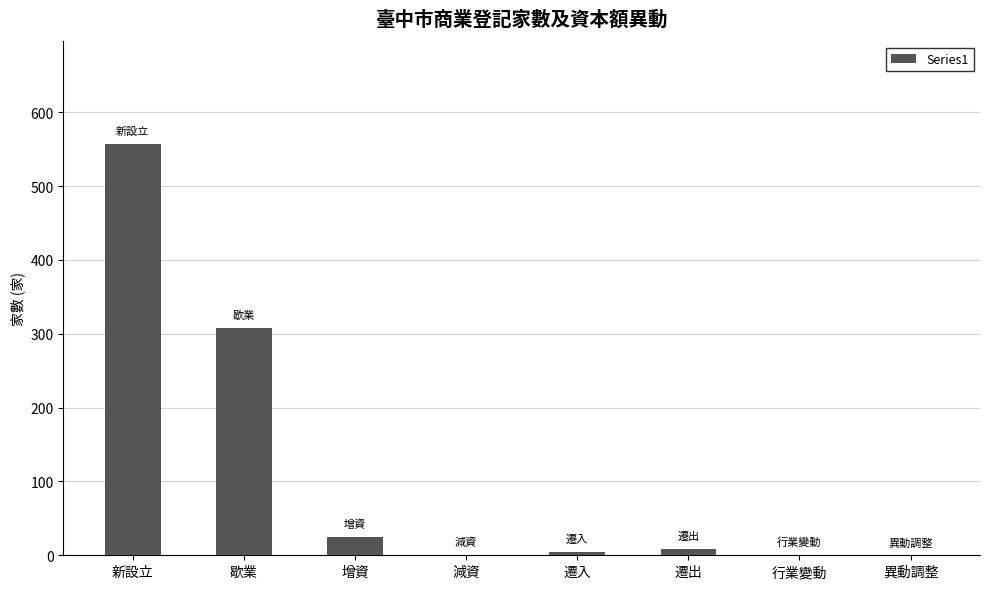

At which category does the chart reach its peak across all series?

新設立